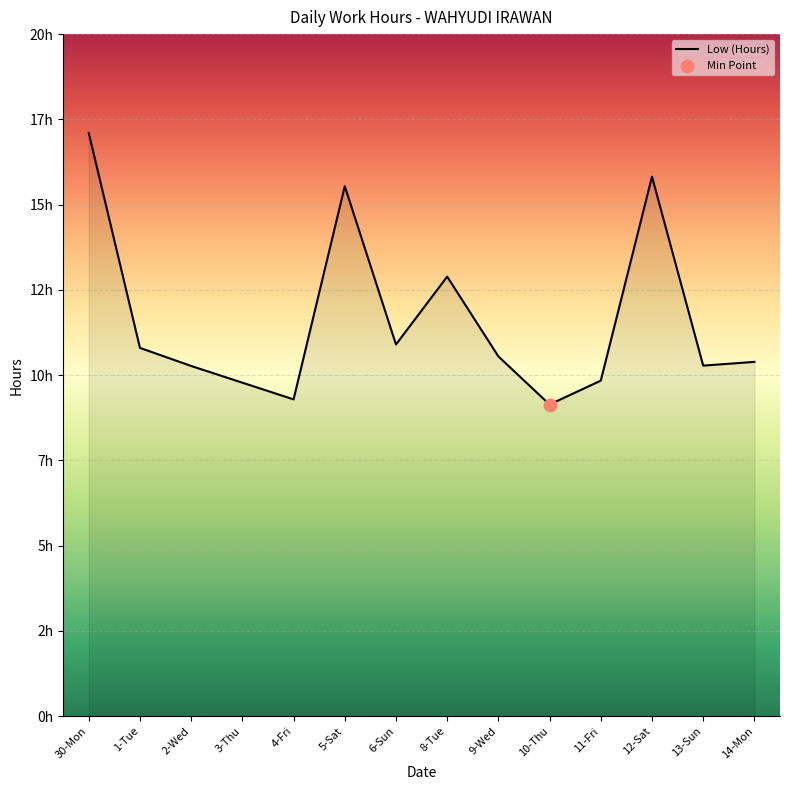

Which has a higher value, 14-Mon or 9-Wed?

9-Wed